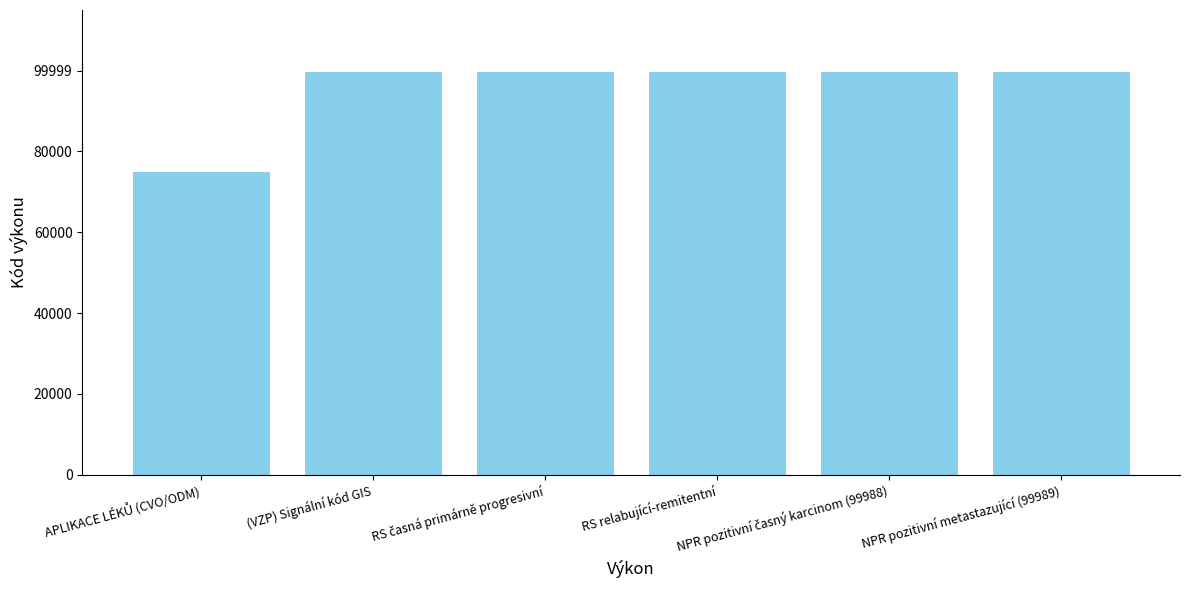

Are the bars grouped side by side (vs. stacked)?

No